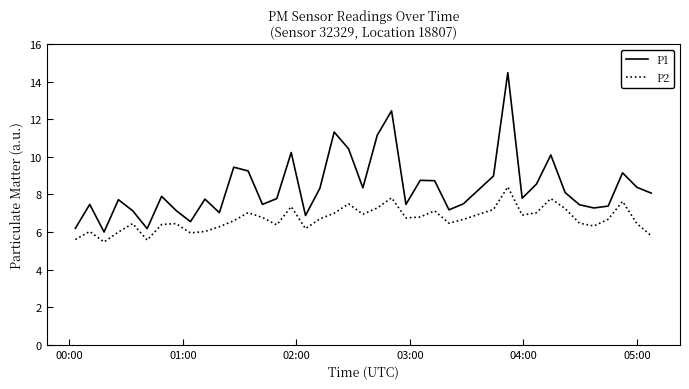

Which series has the widest spread of values?

P1